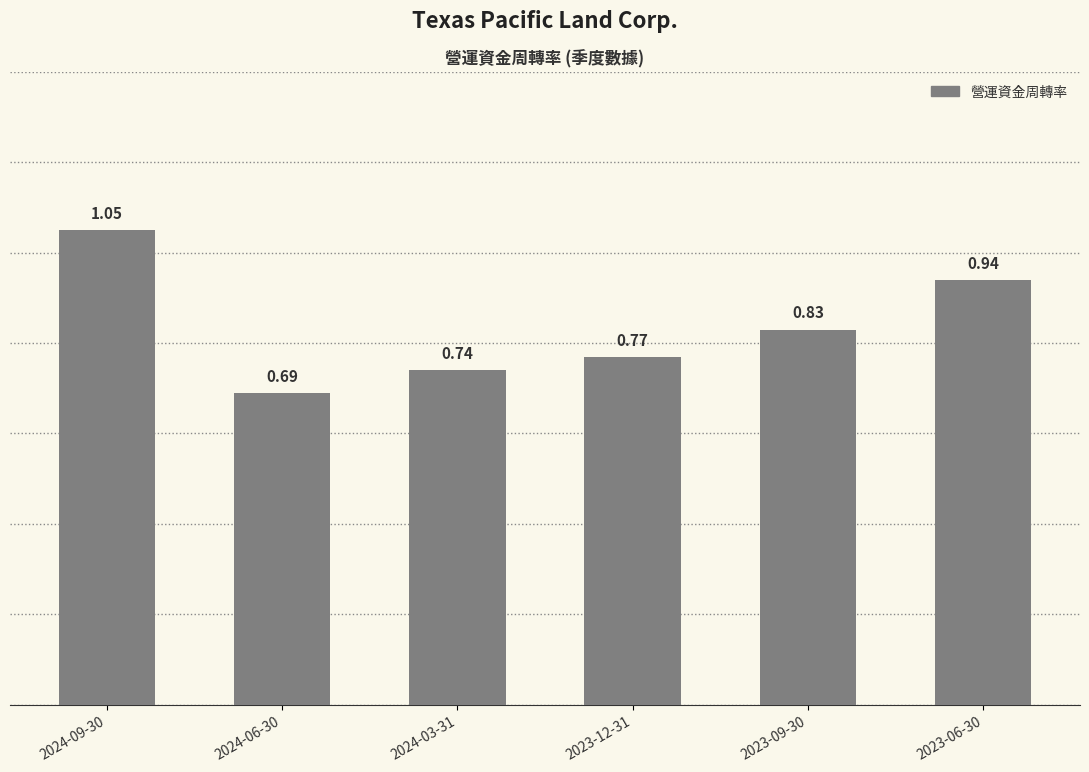

Does the chart contain any negative values?

No